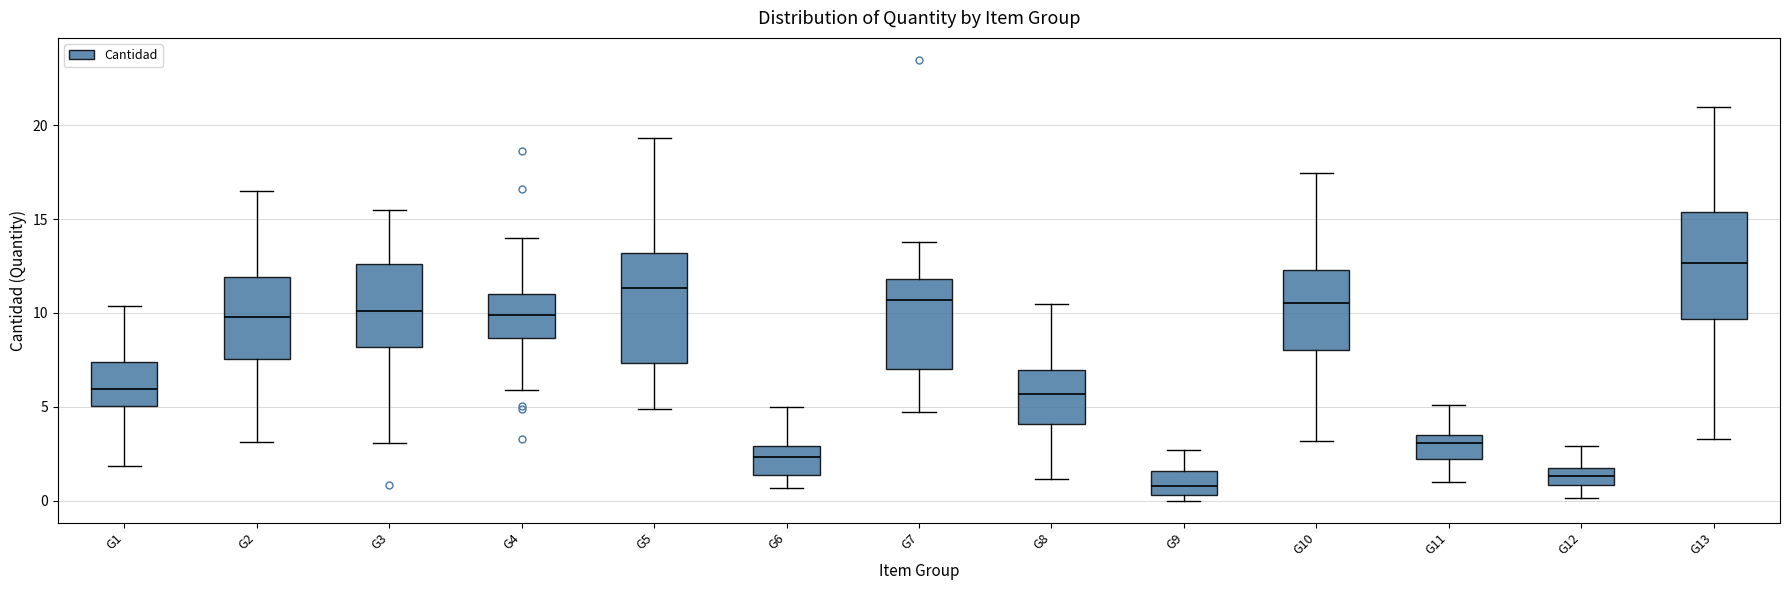

Reading left to right, read every box against the y-axis: the position of its median line, the range the box covers, and the ends of its whiskers. The values are not printed on the chart, so give them approximately, as read against the axis.

G1: median 6.0, box 5.0 to 7.5, whiskers 2.0 to 10.5
G2: median 10.0, box 7.5 to 12.0, whiskers 3.0 to 16.5
G3: median 10.0, box 8.0 to 12.5, whiskers 3.0 to 15.5
G4: median 10.0, box 8.5 to 11.0, whiskers 6.0 to 14.0
G5: median 11.5, box 7.5 to 13.0, whiskers 5.0 to 19.5
G6: median 2.5, box 1.5 to 3.0, whiskers 0.5 to 5.0
G7: median 10.5, box 7.0 to 12.0, whiskers 4.5 to 14.0
G8: median 5.5, box 4.0 to 7.0, whiskers 1.0 to 10.5
G9: median 1.0, box 0.5 to 1.5, whiskers 0.0 to 2.5
G10: median 10.5, box 8.0 to 12.5, whiskers 3.0 to 17.5
G11: median 3.0, box 2.0 to 3.5, whiskers 1.0 to 5.0
G12: median 1.5 (inside the box), box 1.0 to 1.5, whiskers 0.0 to 3.0
G13: median 12.5, box 9.5 to 15.5, whiskers 3.5 to 21.0